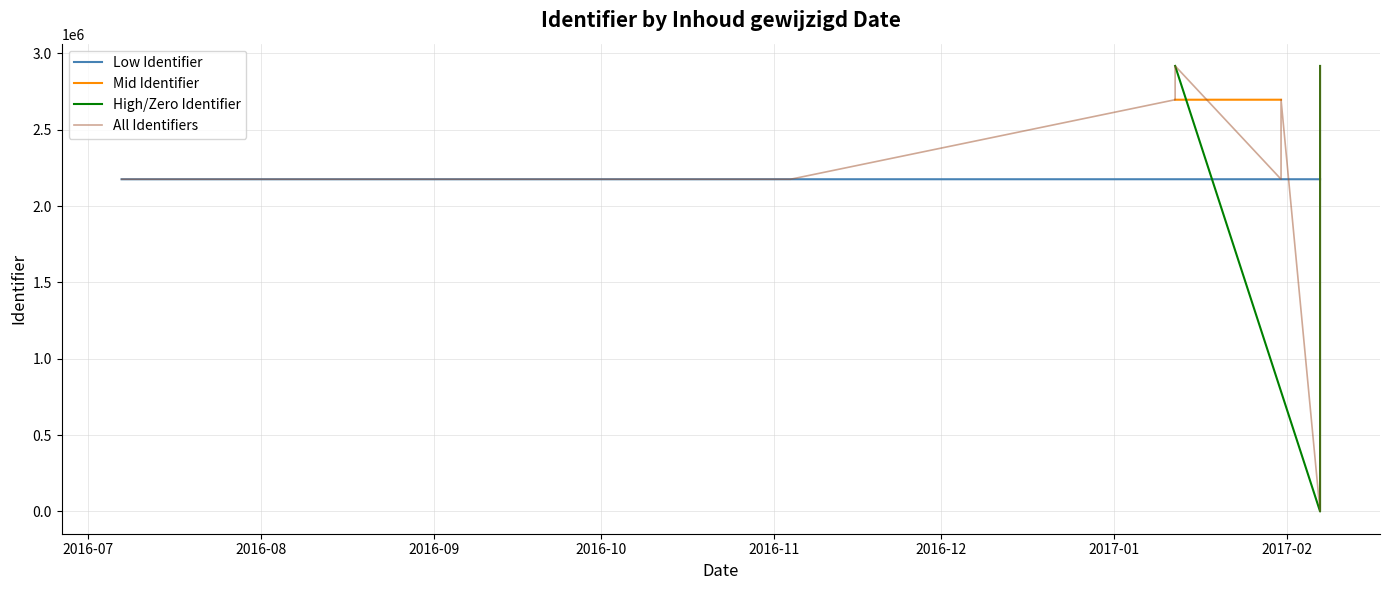

What is the value of the 3rd point from the left?

2175879